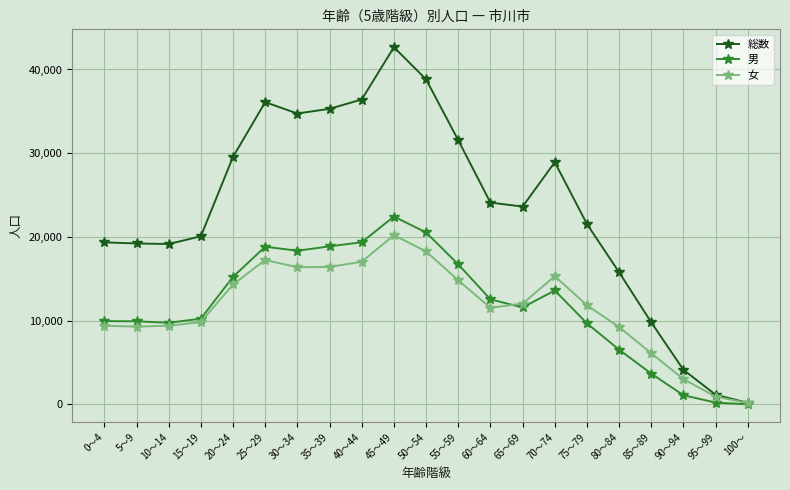

Which series changed the most between 50～54 and 85～89?

総数